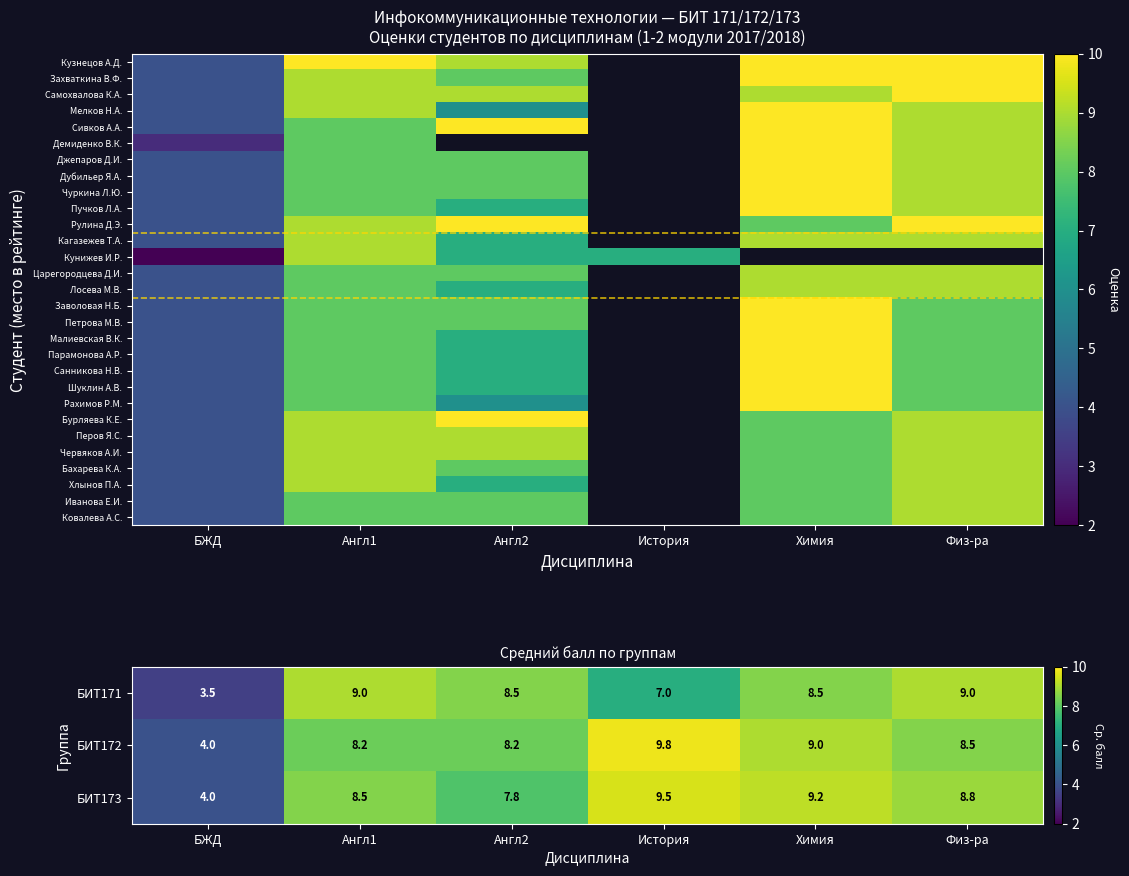

What is the average value of the БИТ171 series?

7.6